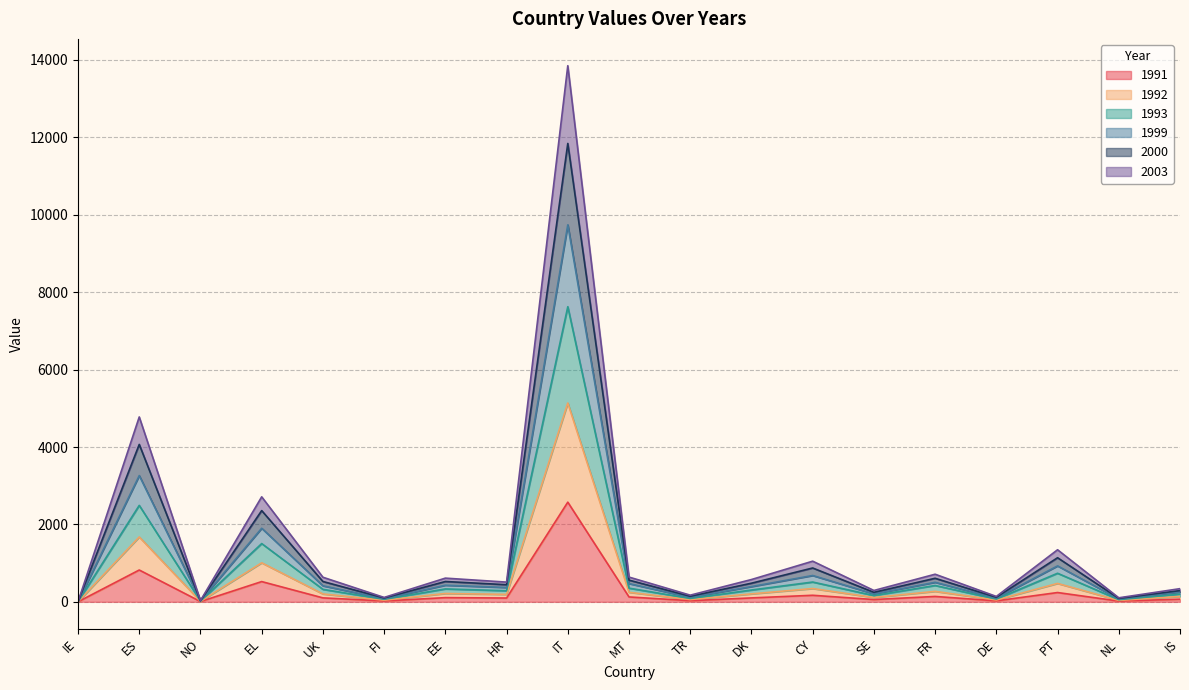

At which label does 1999 first exceed 576?

ES